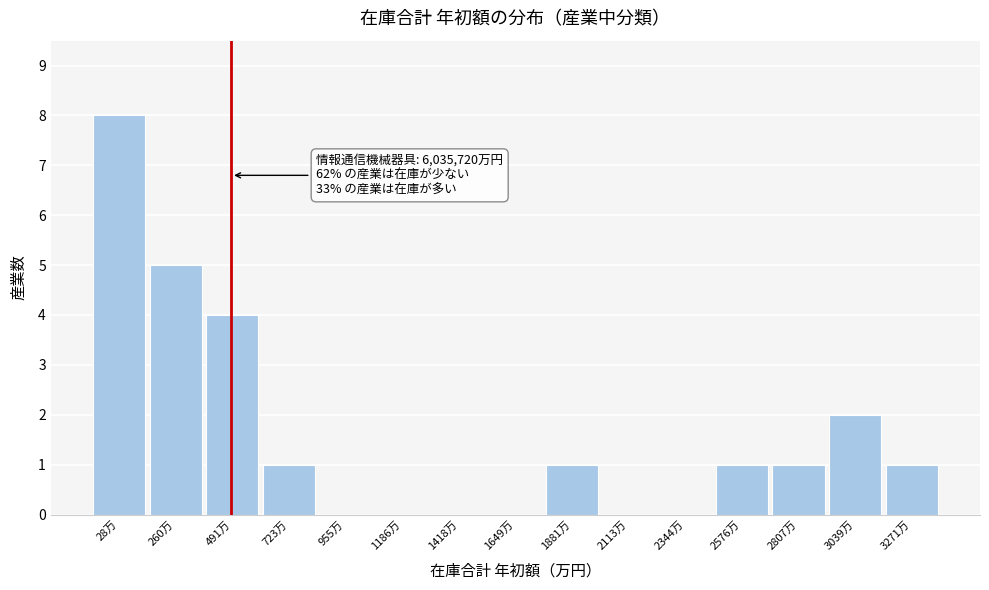

Reading right to left, extract all data points from this chart.

3271万=1	3039万=2	2807万=1	2576万=1	2344万=0	2113万=0	1881万=1	1649万=0	1418万=0	1186万=0	955万=0	723万=1	491万=4	260万=5	28万=8